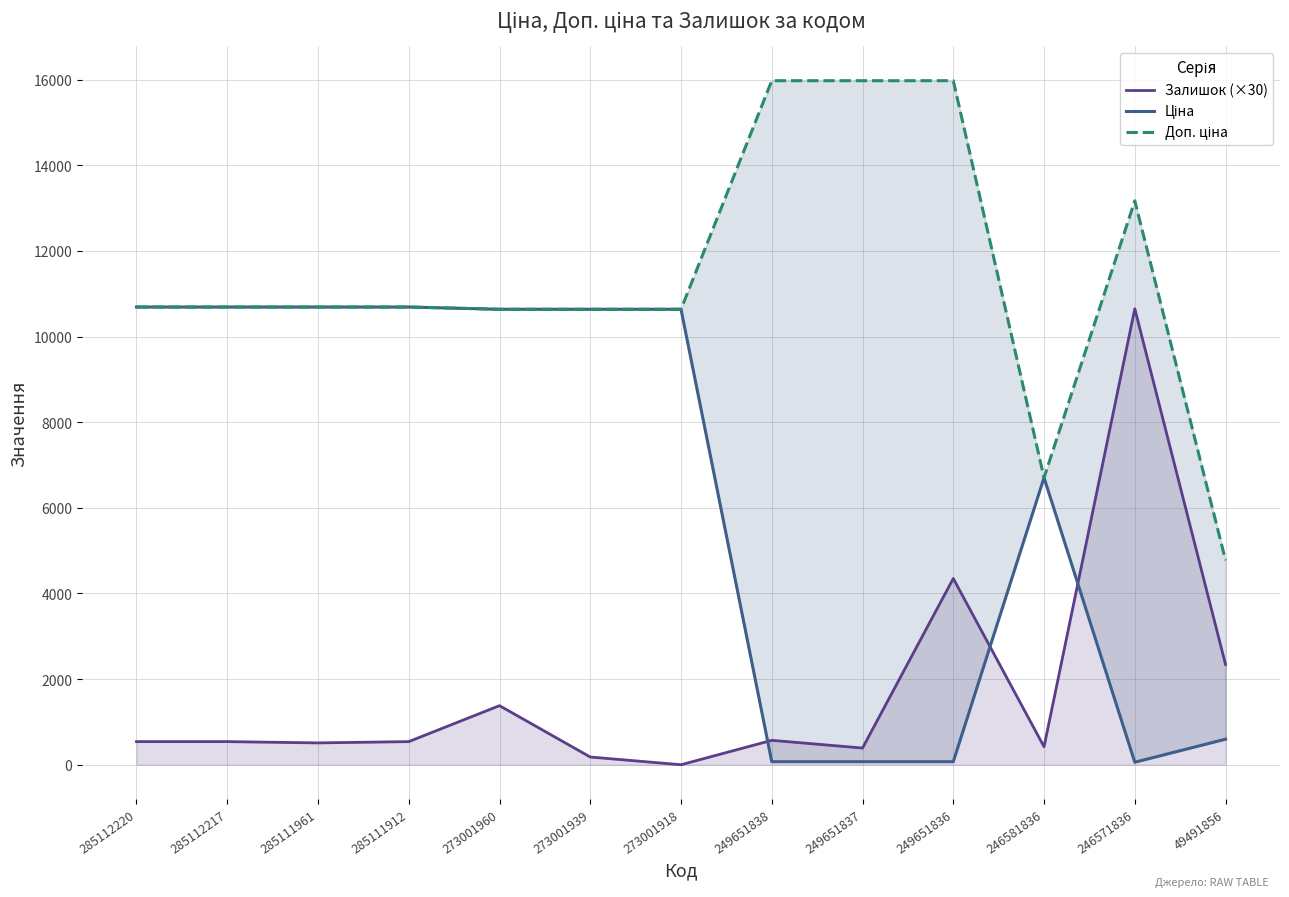

The Ціна series shows 71.0 at 249651838. True or false?

True